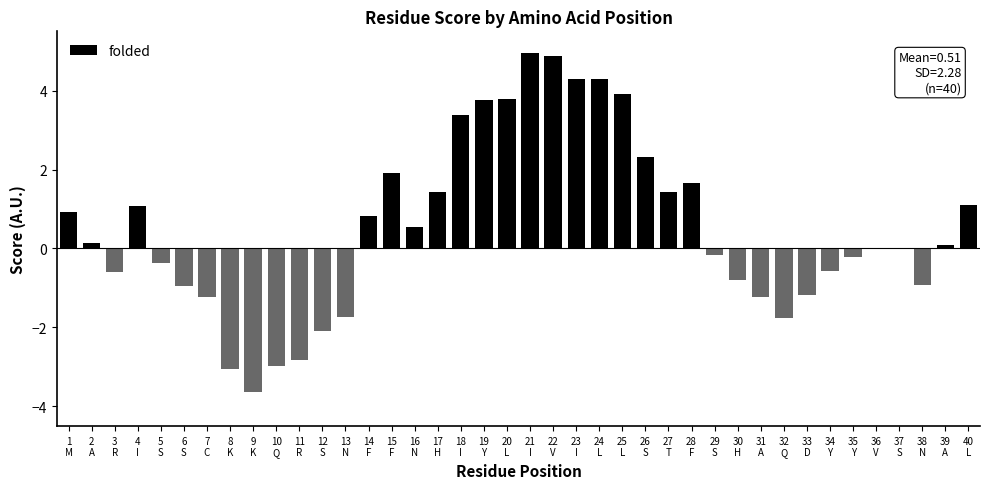

What is the average value?

0.5